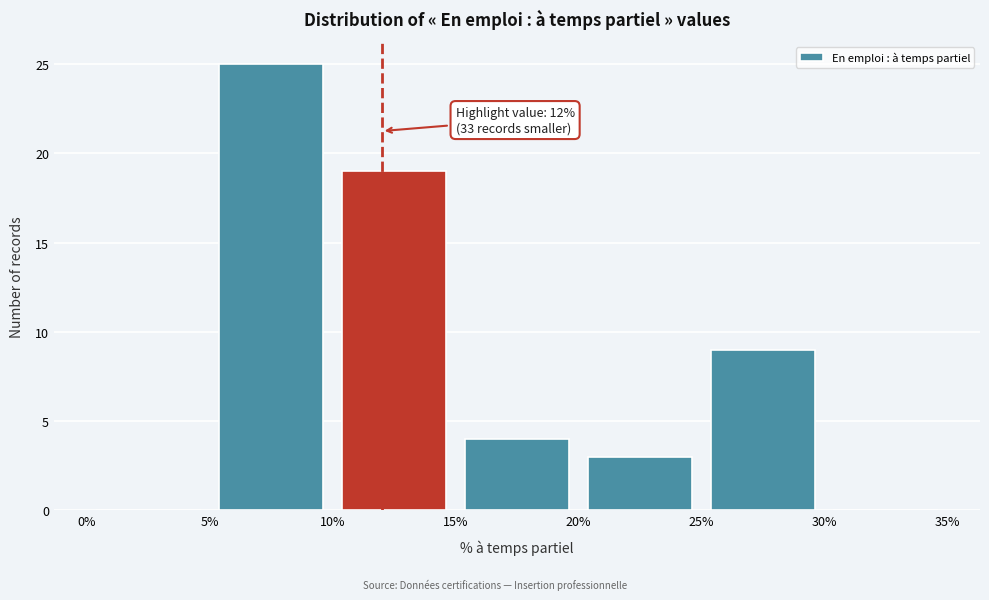

Which range on the x-axis has the tallest bar?

5% to 10%